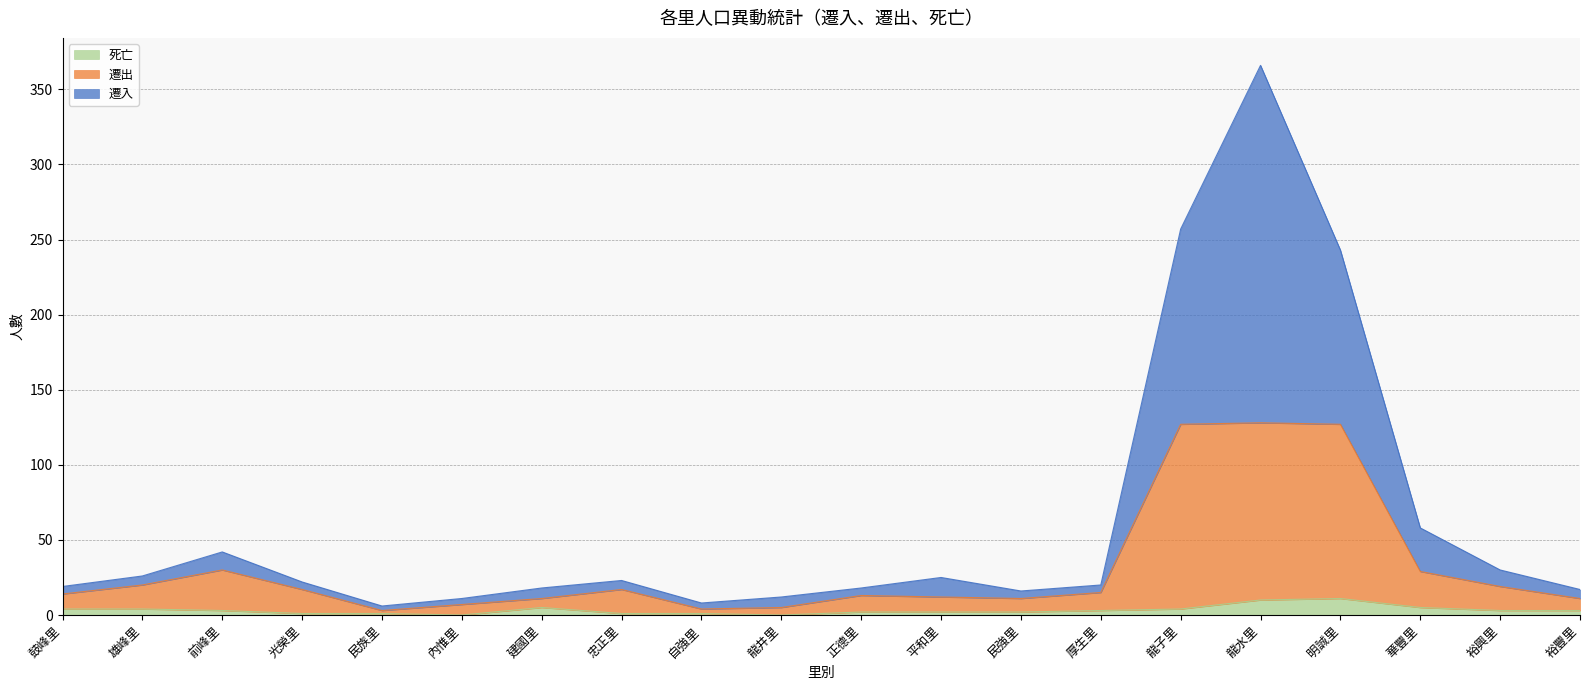

What value does the 遷出 series have at 龍水里, to the nearest 5?

130